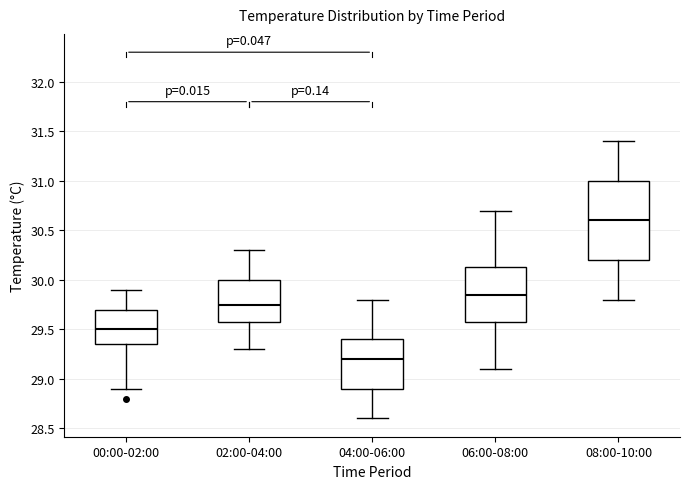

Reading left to right, transcribe this box plot: for each box, give where its median line is, the range the box spans, and where its two whiskers end, as read against the y-axis. The values are not printed on the chart, so give them approximately, as read against the axis.

00:00-02:00: median 29.50, box 29.35 to 29.70, whiskers 28.90 to 29.90
02:00-04:00: median 29.75, box 29.60 to 30.00, whiskers 29.30 to 30.30
04:00-06:00: median 29.20, box 28.90 to 29.40, whiskers 28.60 to 29.80
06:00-08:00: median 29.85, box 29.60 to 30.15, whiskers 29.10 to 30.70
08:00-10:00: median 30.60, box 30.20 to 31.00, whiskers 29.80 to 31.40